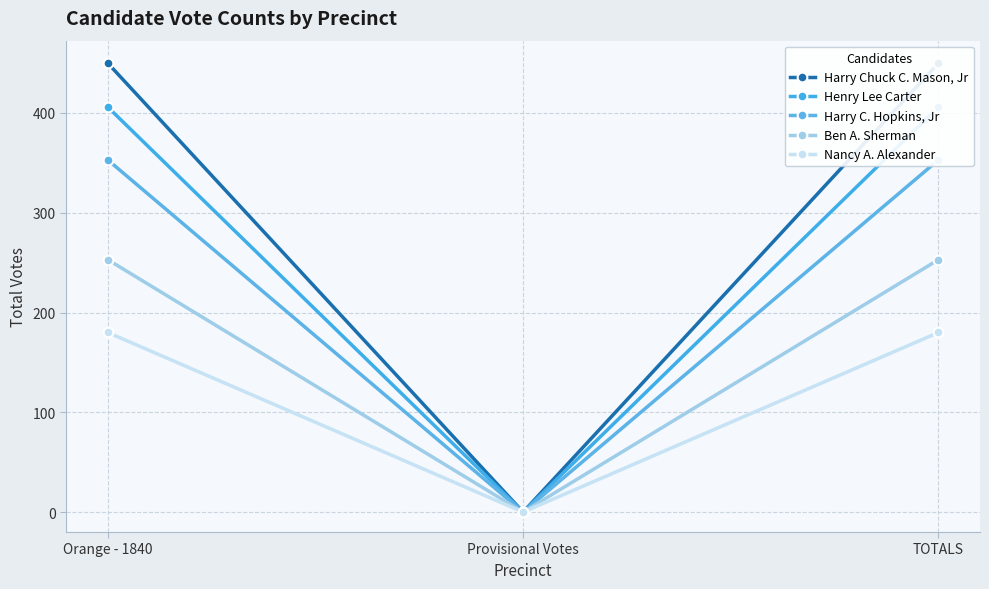

True or false: Ben A. Sherman has a value of 52 at TOTALS.

False